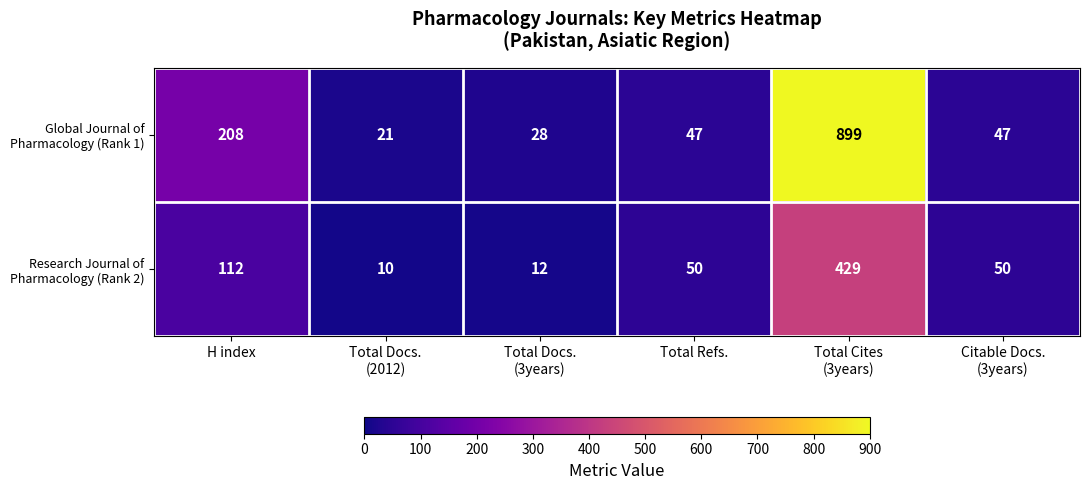

What is the spread (max minus min) of values at Total Docs.
(3years)?

16